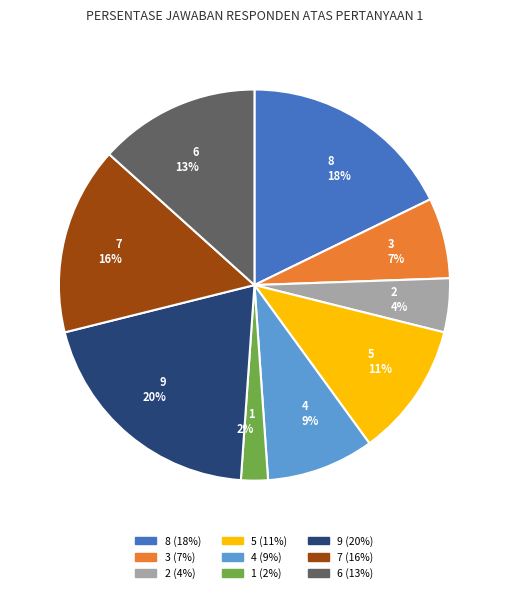

Is there a majority slice in this chart?

No